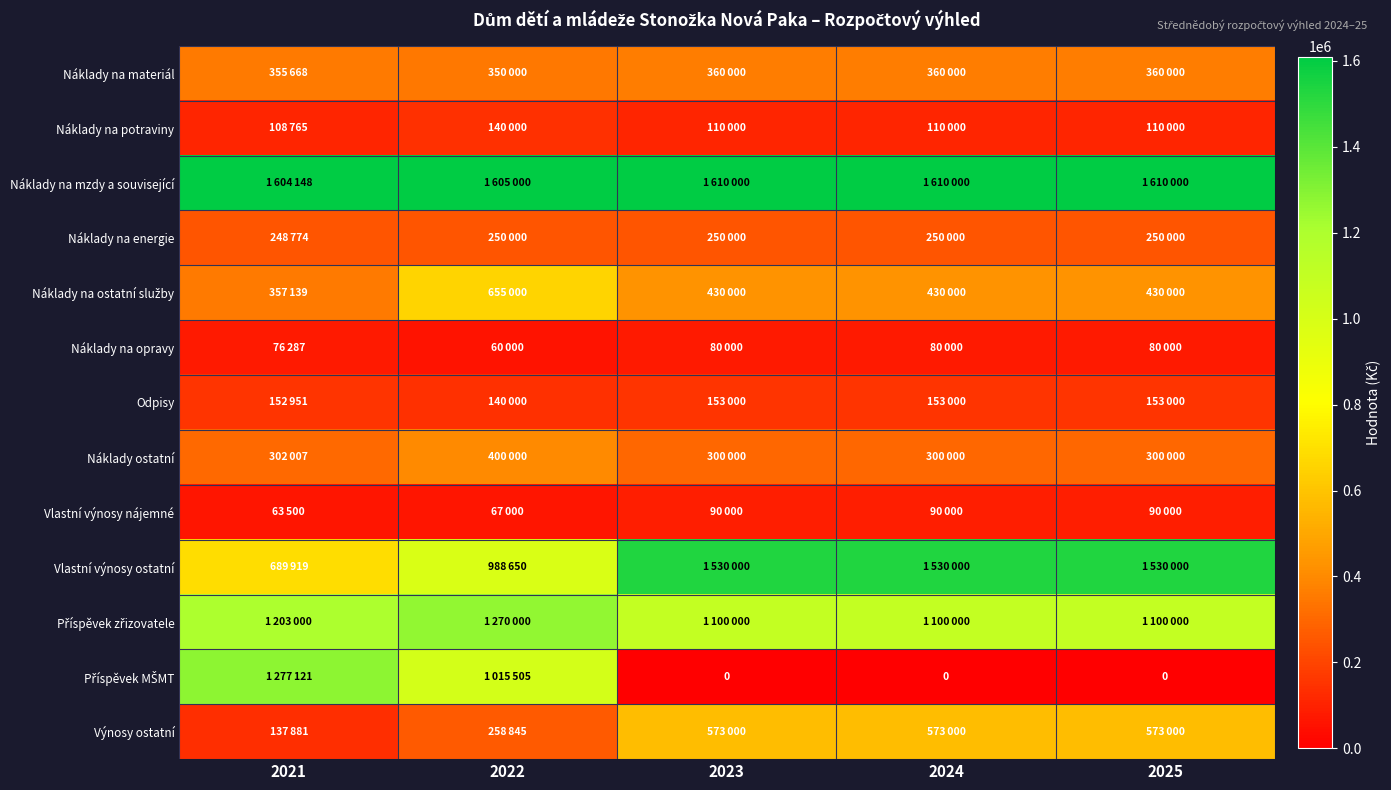

True or false: Náklady na opravy has a value of 80000 at 2024.

True